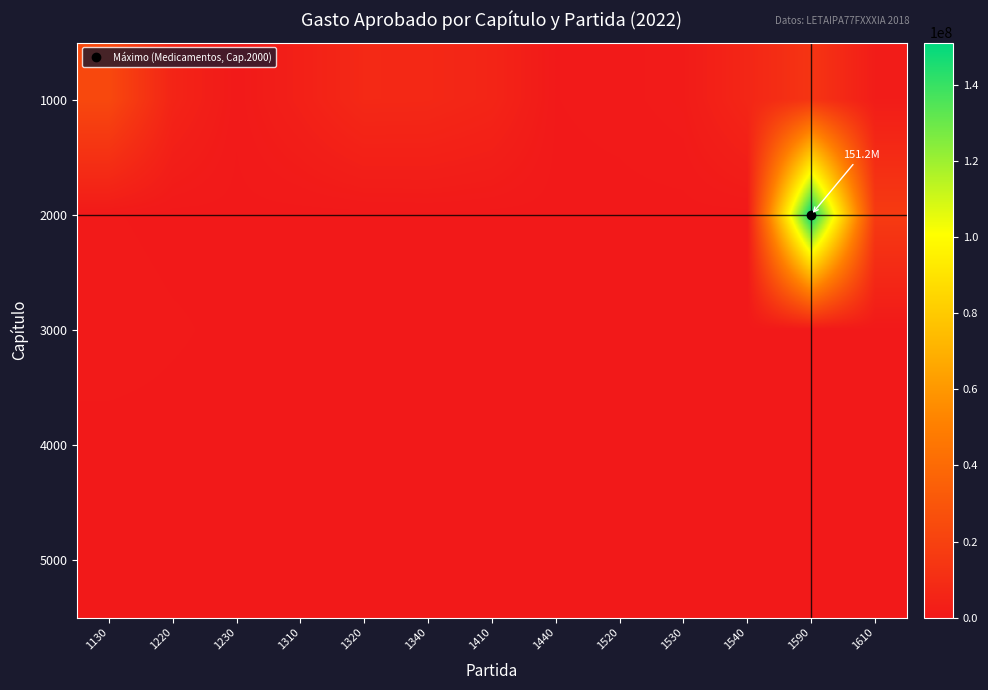

Between 1610 and 1440, which is larger?

1610